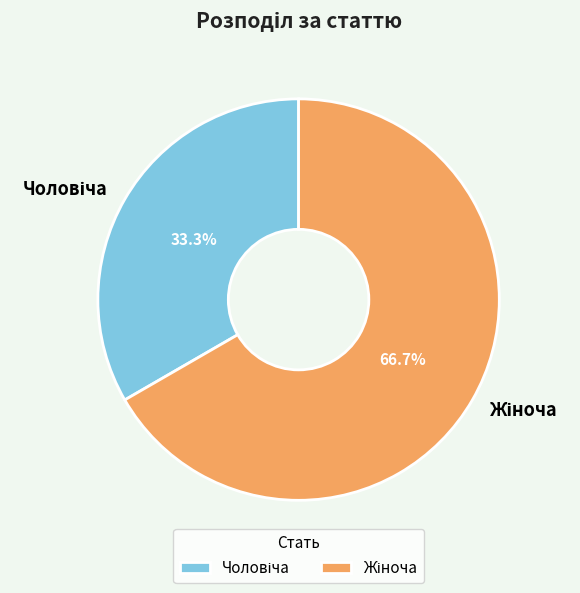

Is there a majority slice in this chart?

Yes